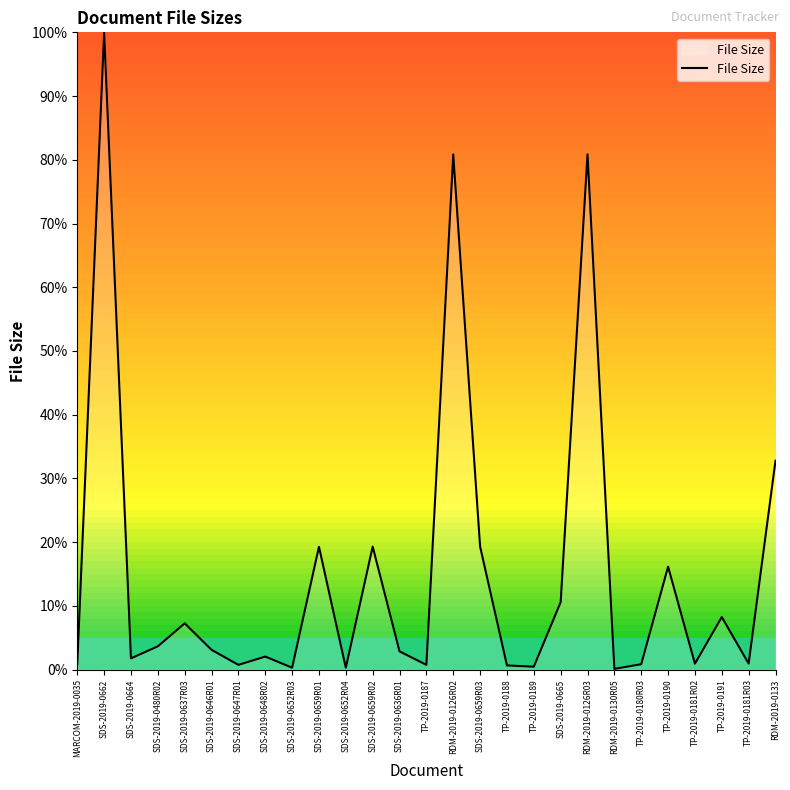

What is the sum of all values?

414.9